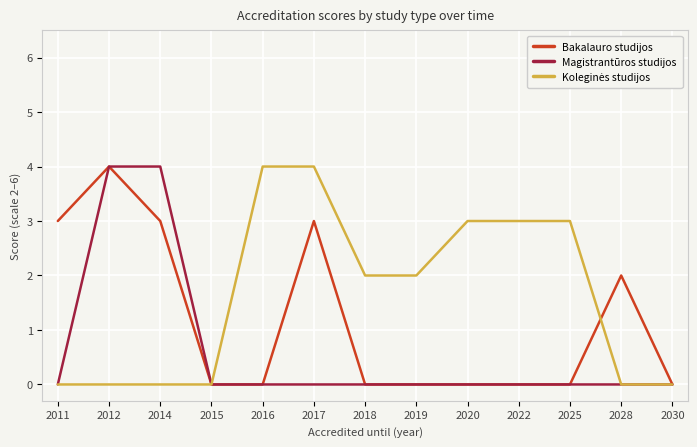

What is the spread (max minus min) of values at 2016?

4